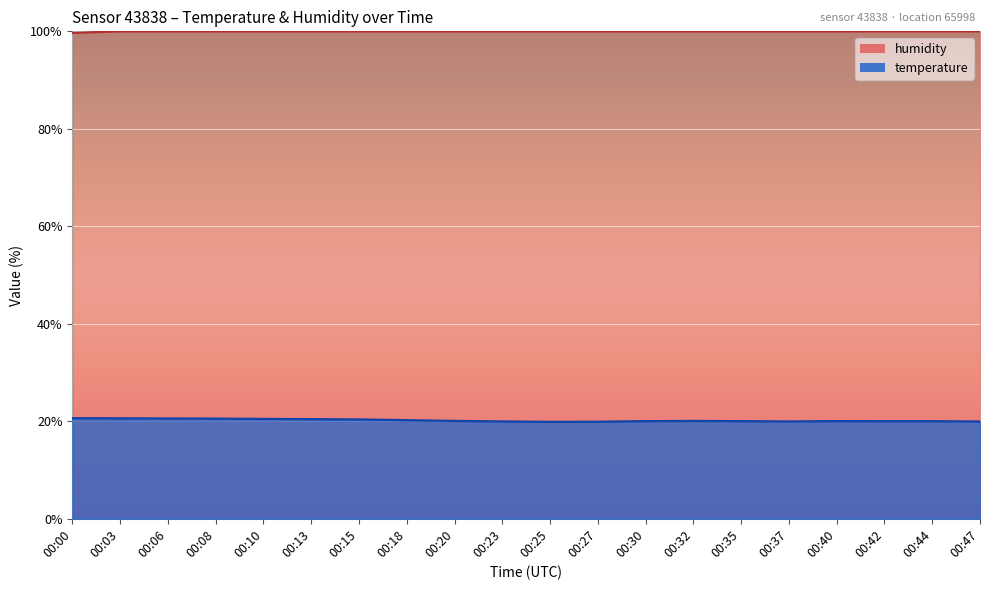

Which category has the lowest value across all series?

00:25